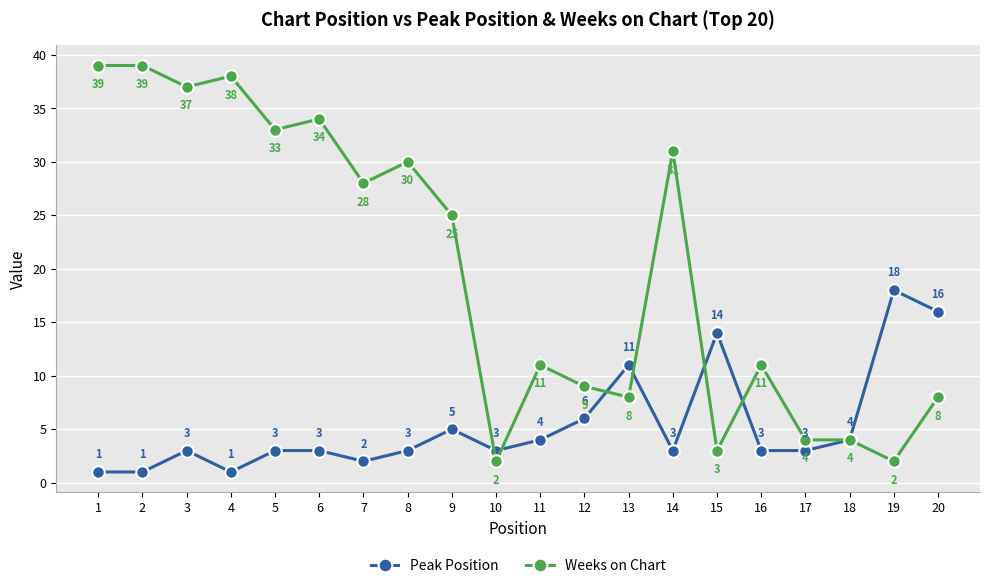

Reading left to right, extract all data points from this chart.

Peak Position: 1	1	3	1	3	3	2	3	5	3	4	6	11	3	14	3	3	4	18	16
Weeks on Chart: 39	39	37	38	33	34	28	30	25	2	11	9	8	31	3	11	4	4	2	8